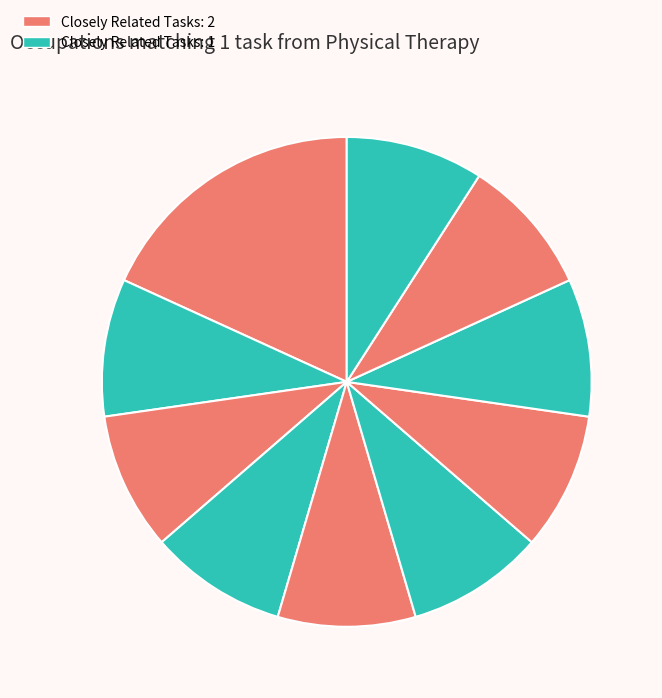

How many segments does this pie chart have?

10